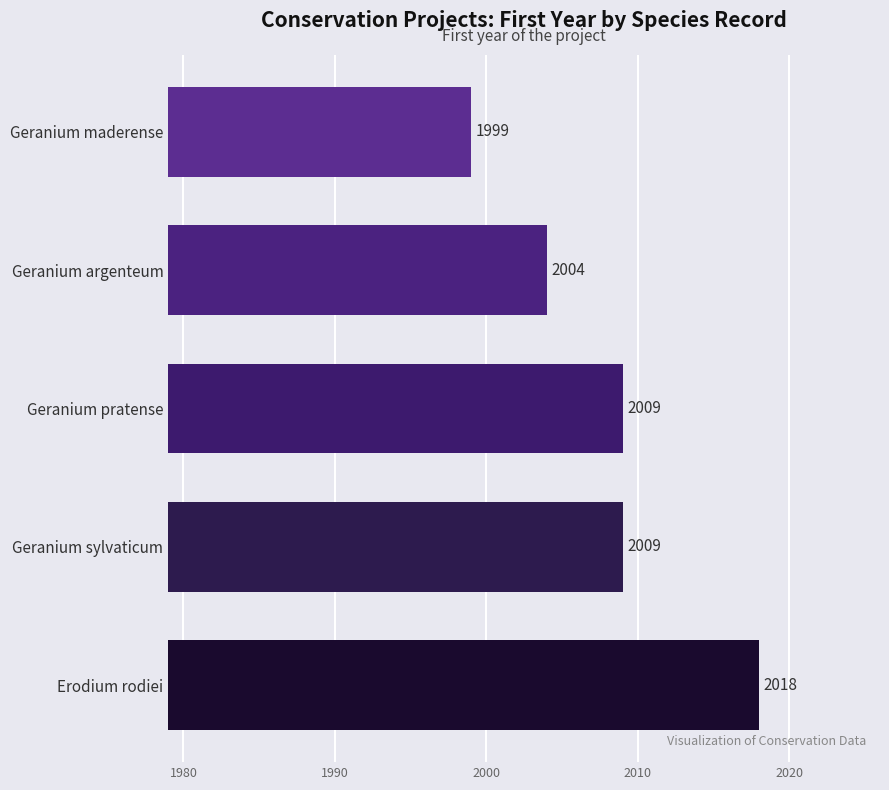

Are the bars horizontal?

Yes